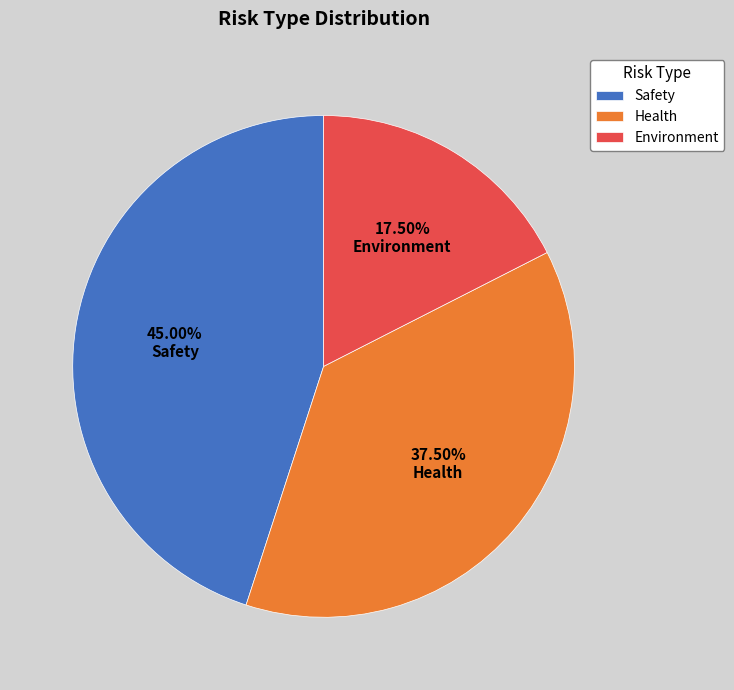

The Health slice represents 52% of the pie. True or false?

False